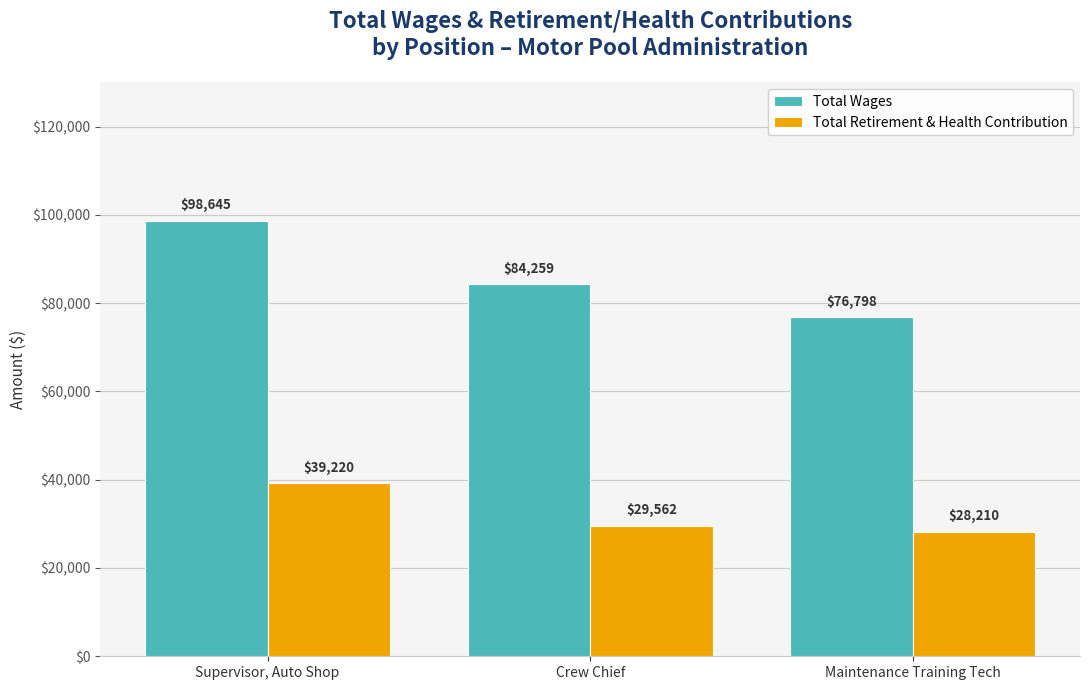

How many bars are there in each group?

2